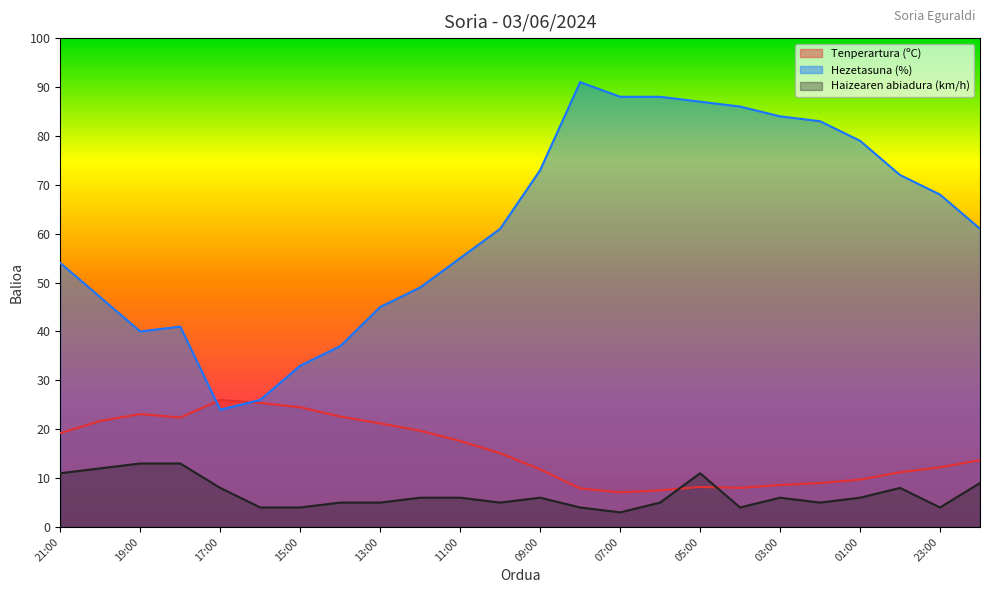

How many interior local peaks does the Tenperartura (ºC) series have?

3